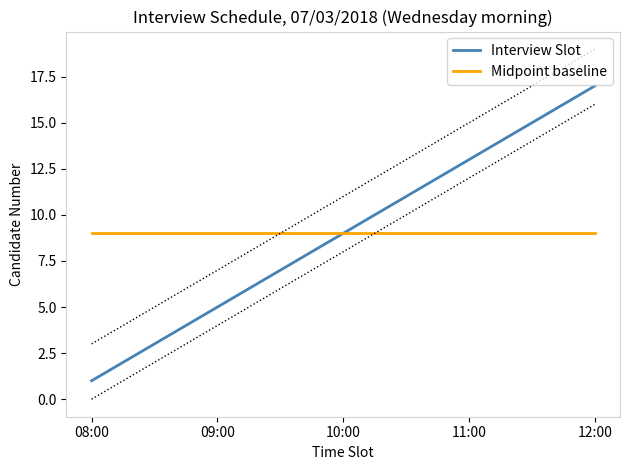

The value of Interview Slot at 11:00 is 13. True or false?

True